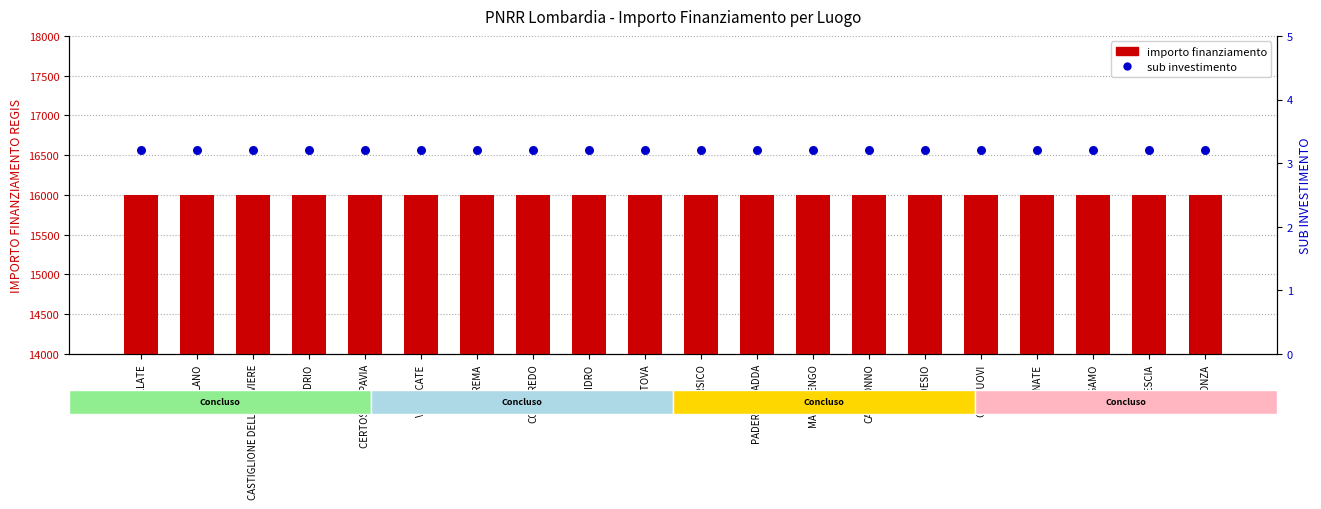

Which series has the largest total across all categories?

importo finanziamento